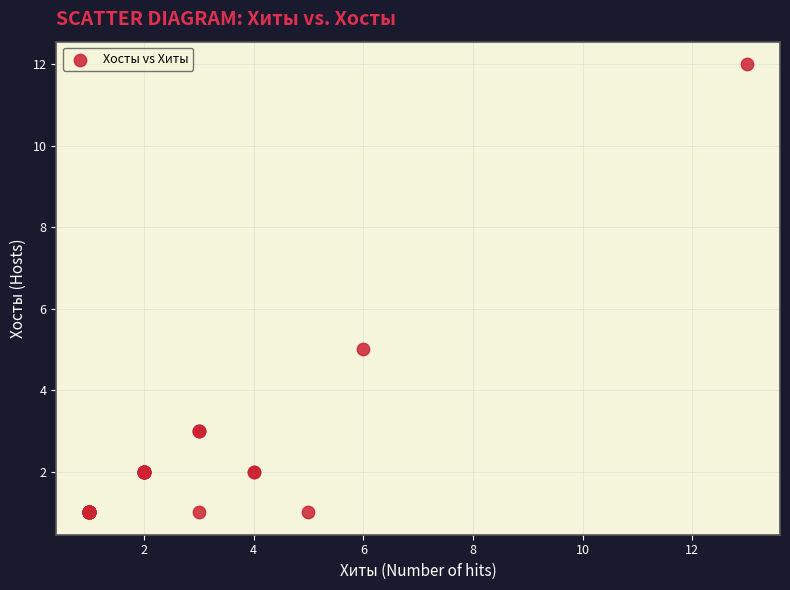

What Y value in the scatter plot is closest to 6?

5